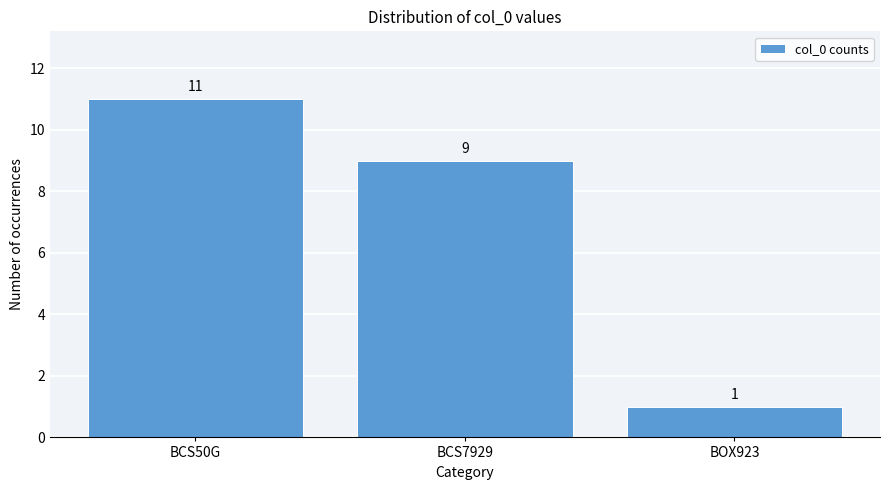

Reading left to right, list all the values displayed in this chart.

11	9	1